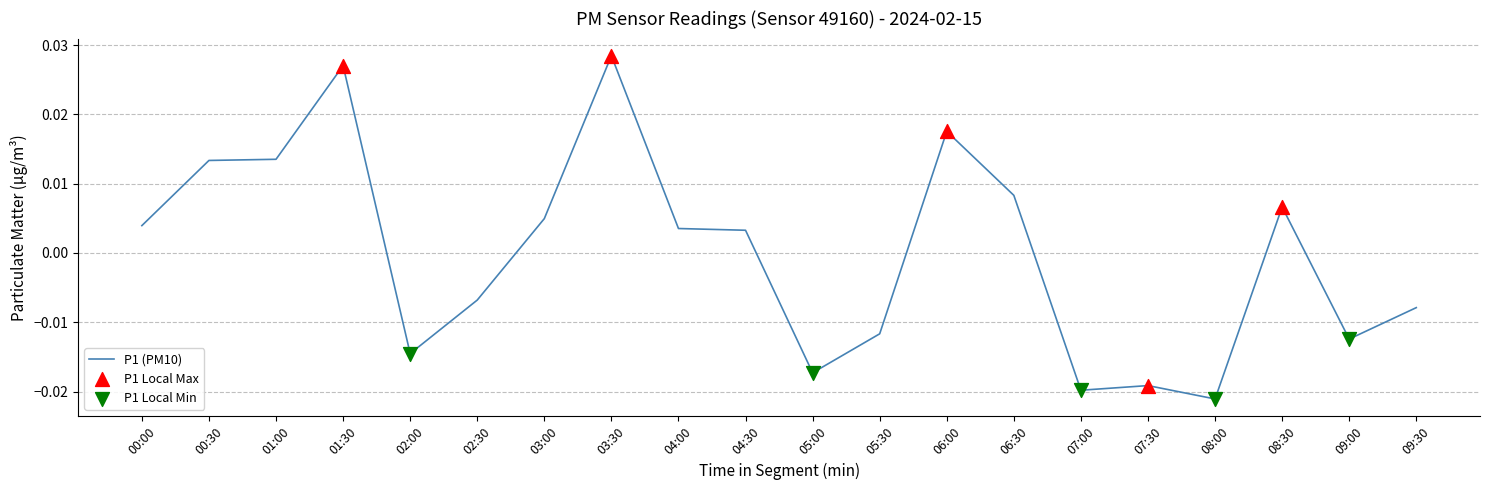

Between 04:30 and 00:30, which is larger?

00:30